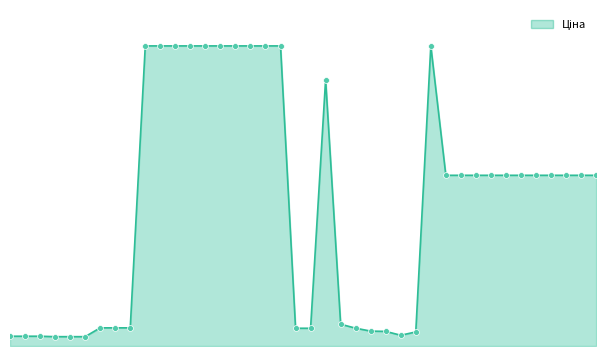

Is this an area chart (filled region under the line)?

Yes